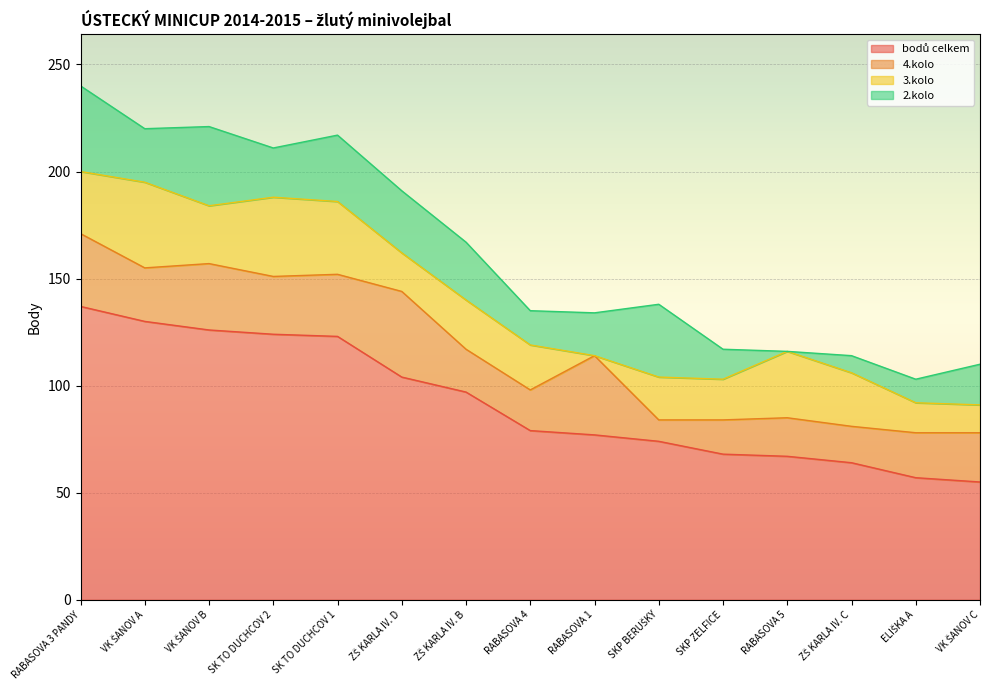

At which label does 4.kolo first exceed 23?

RABASOVA 3 PANDY